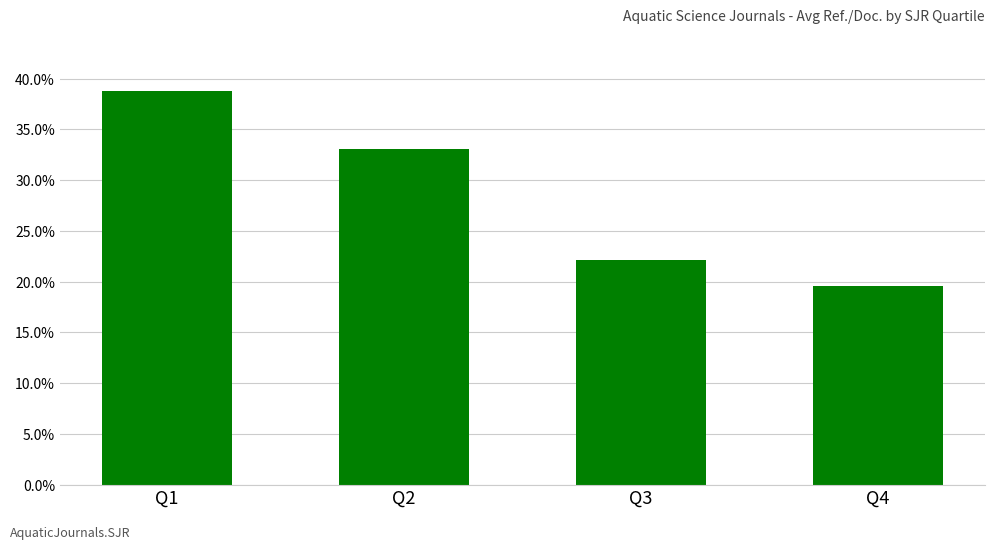

Rank the categories by value from lowest to highest.

Q4, Q3, Q2, Q1